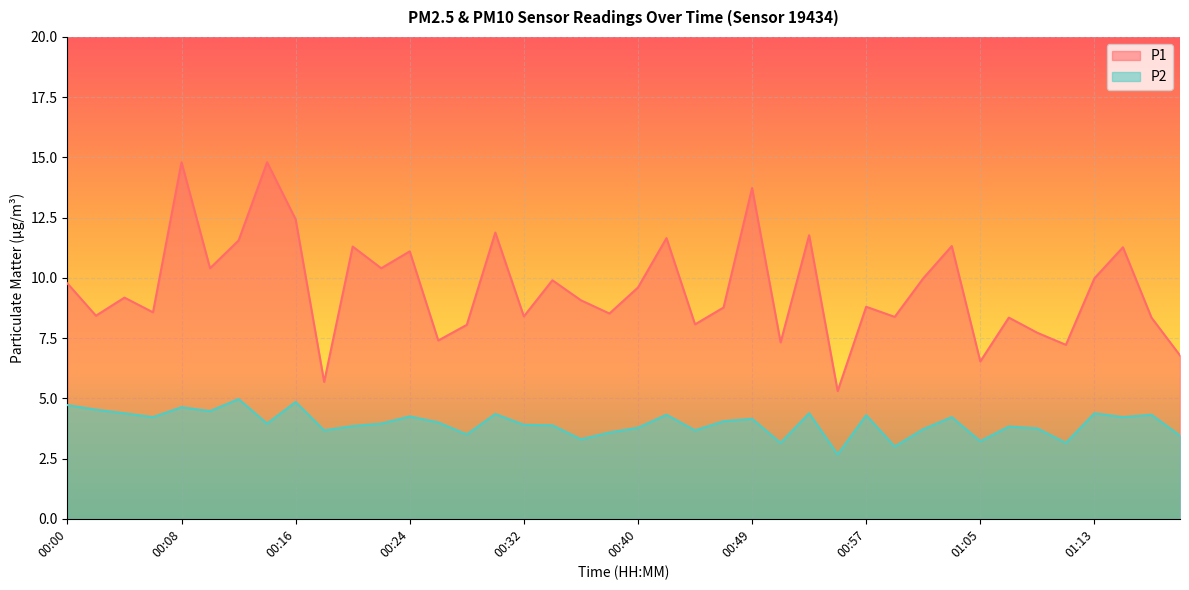

How many data points does each series have?

40